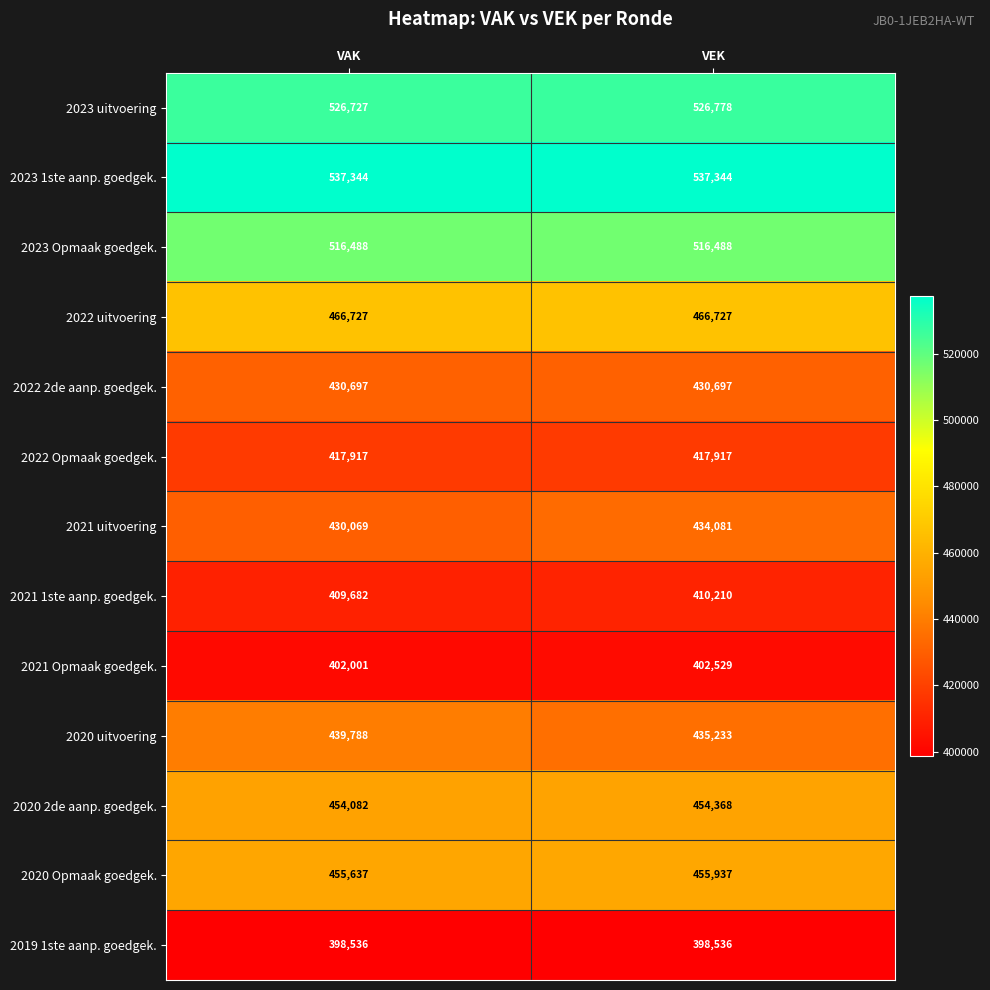

Is it true that 2022 Opmaak goedgek. equals 417917 at VEK?

True